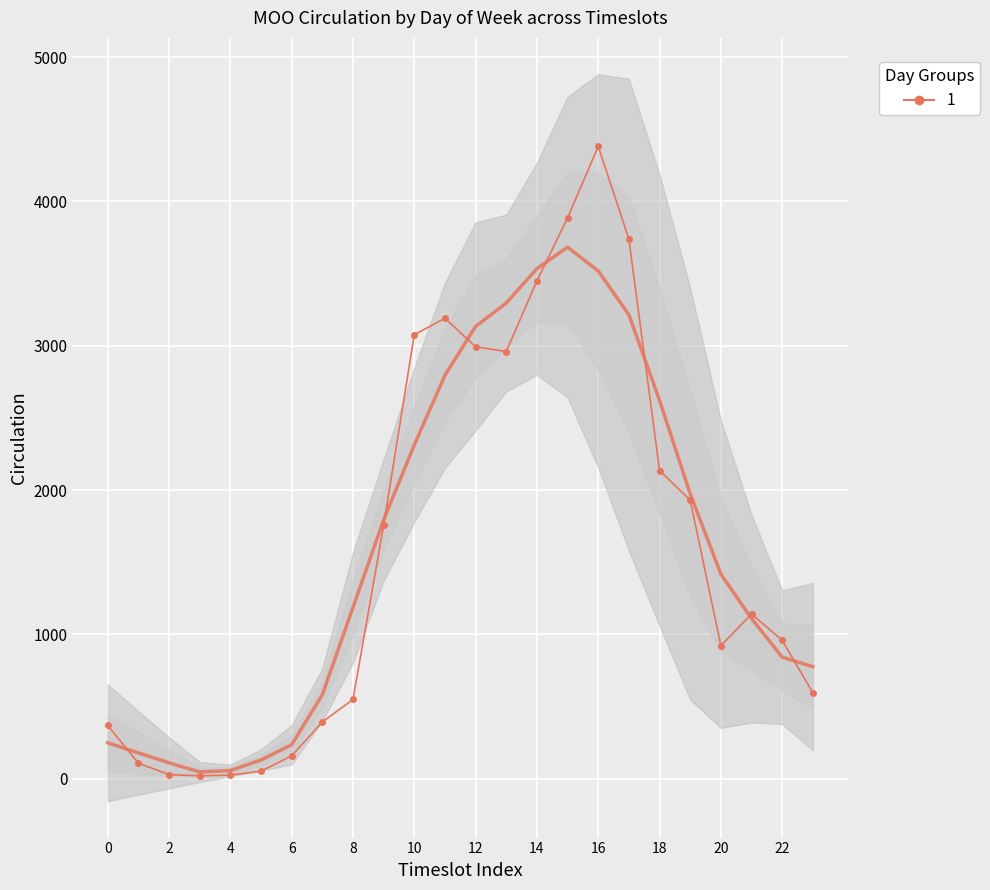

How many points are lower than both their immediate neighbors (excluding endpoints)?

3